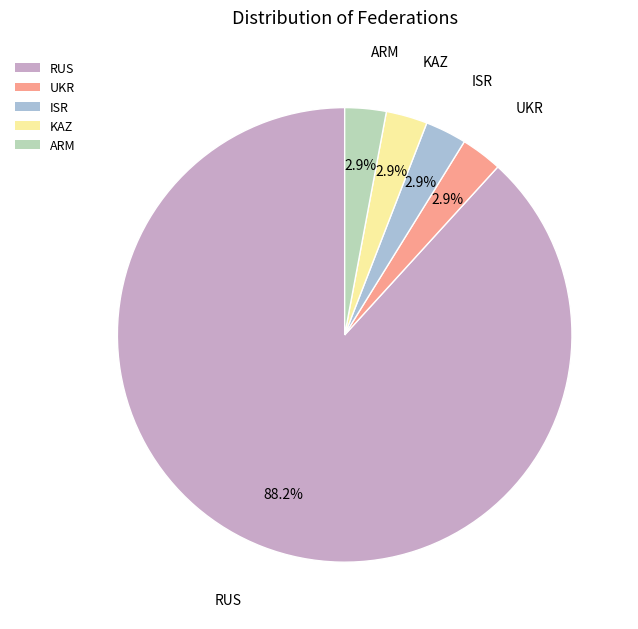

Which has a higher value, ARM or RUS?

RUS